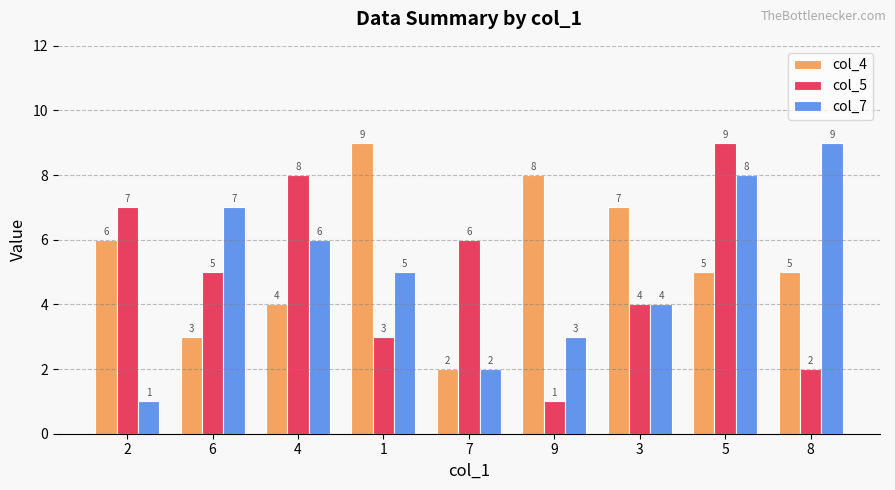

At 1, list the series in order from smallest to largest.

col_5, col_7, col_4